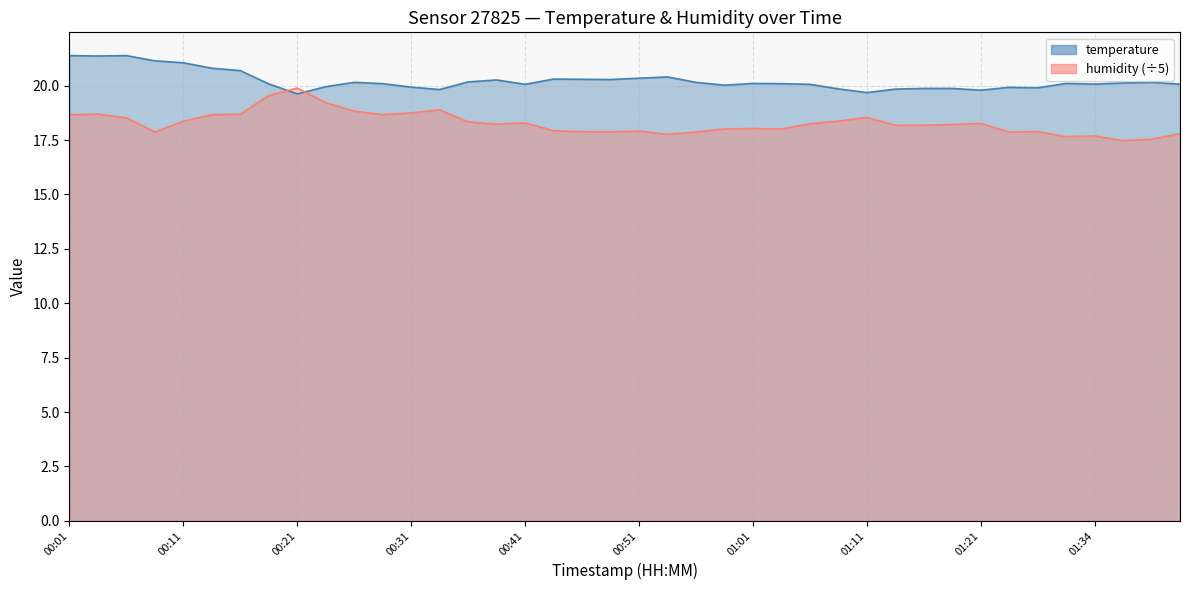

What is the difference between the maximum and minimum values in the temperature series?

1.8